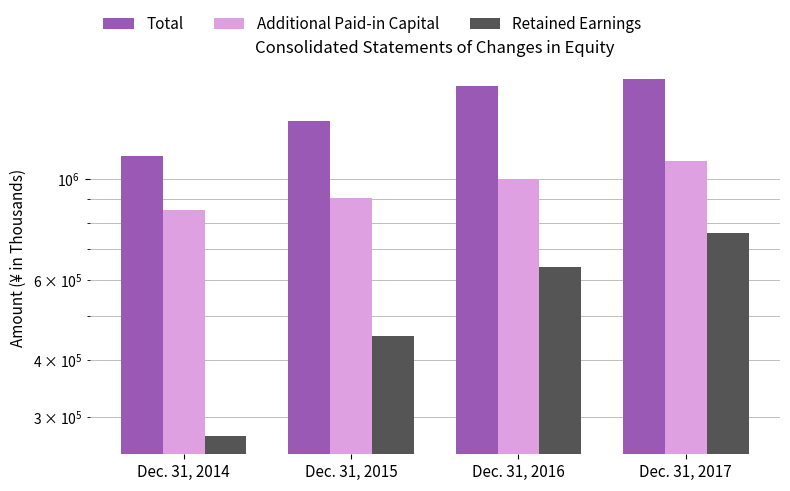

What is the approximate value of Retained Earnings at Dec. 31, 2014, to the nearest 10?

271580